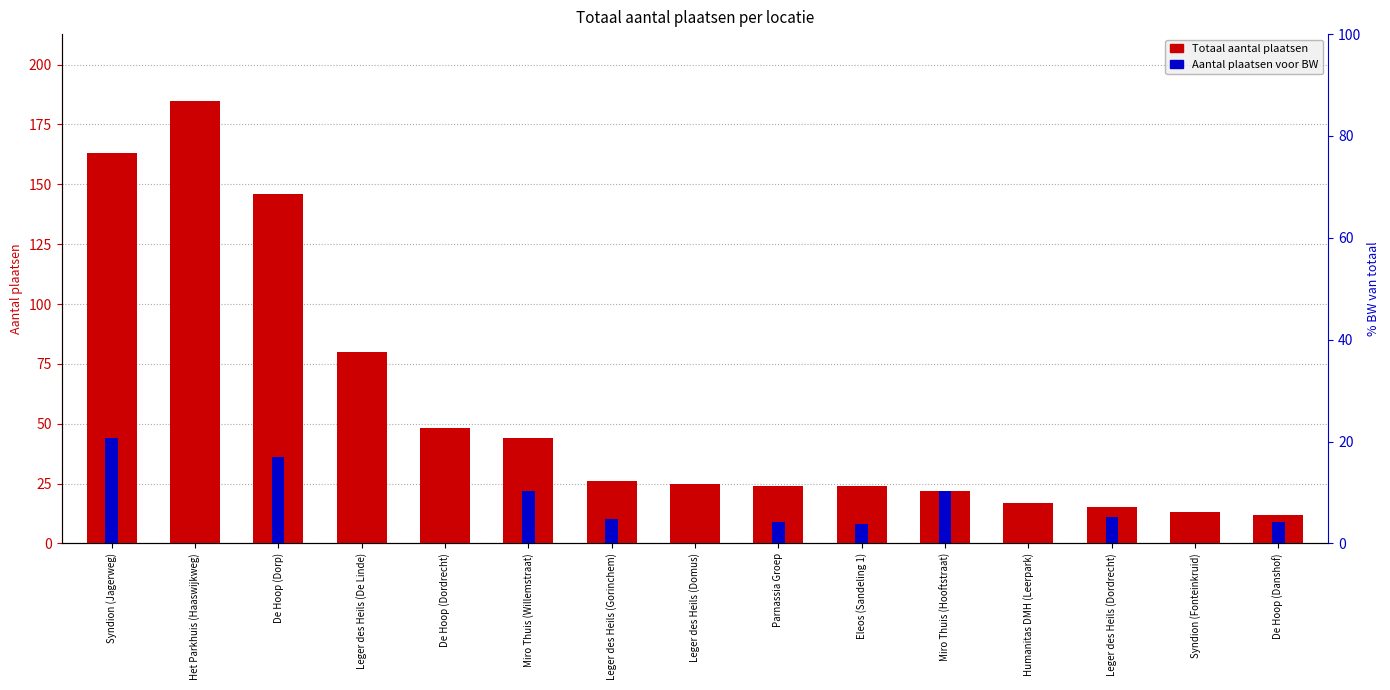

How many values in the Aantal plaatsen voor BW series are below 9?

7